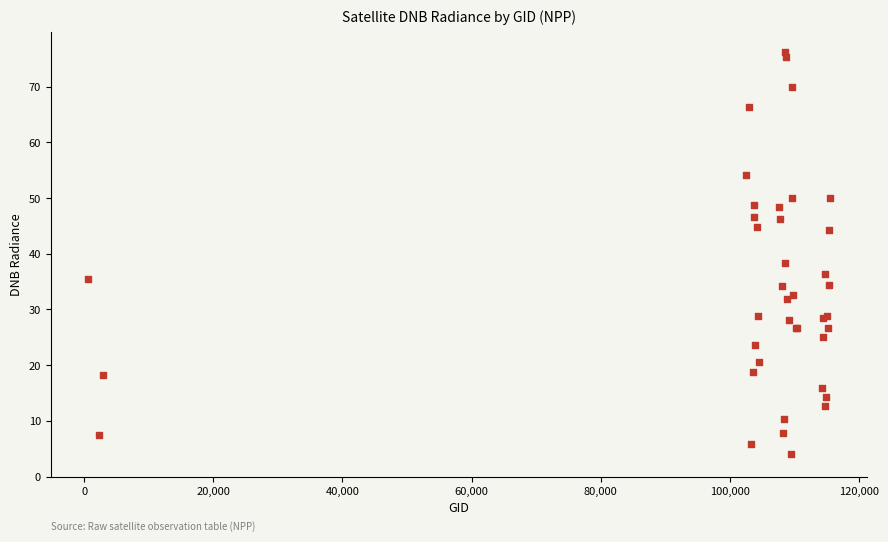

What Y value in the scatter plot is closest to 40?

38.3